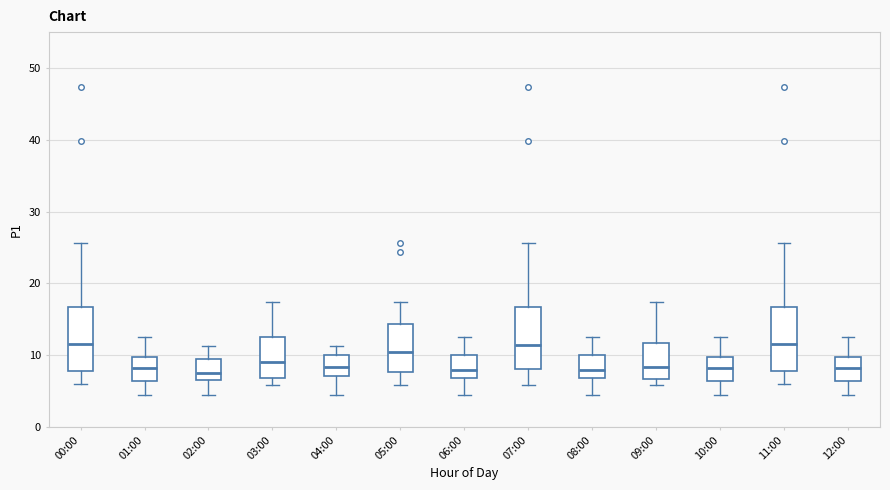

Reading left to right, read every box against the y-axis: the position of its median line, the range the box covers, and the ends of its whiskers. The values are not printed on the chart, so give them approximately, as read against the axis.

00:00: median 12, box 8 to 17, whiskers 6 to 26
01:00: median 8, box 6 to 10, whiskers 5 to 13
02:00: median 7 (just above the box's lower edge), box 7 to 10, whiskers 5 to 11
03:00: median 9, box 7 to 13, whiskers 6 to 17
04:00: median 8, box 7 to 10, whiskers 5 to 11
05:00: median 10, box 8 to 14, whiskers 6 to 17
06:00: median 8, box 7 to 10, whiskers 5 to 13
07:00: median 11, box 8 to 17, whiskers 6 to 26
08:00: median 8, box 7 to 10, whiskers 5 to 13
09:00: median 8, box 7 to 12, whiskers 6 to 17
10:00: median 8, box 6 to 10, whiskers 5 to 13
11:00: median 12, box 8 to 17, whiskers 6 to 26
12:00: median 8, box 6 to 10, whiskers 5 to 13